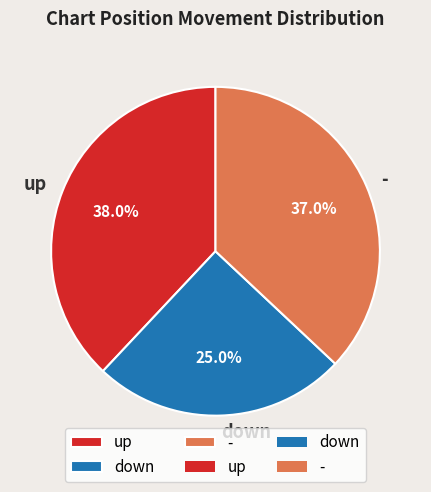

Rank the categories by value from lowest to highest.

down, -, up